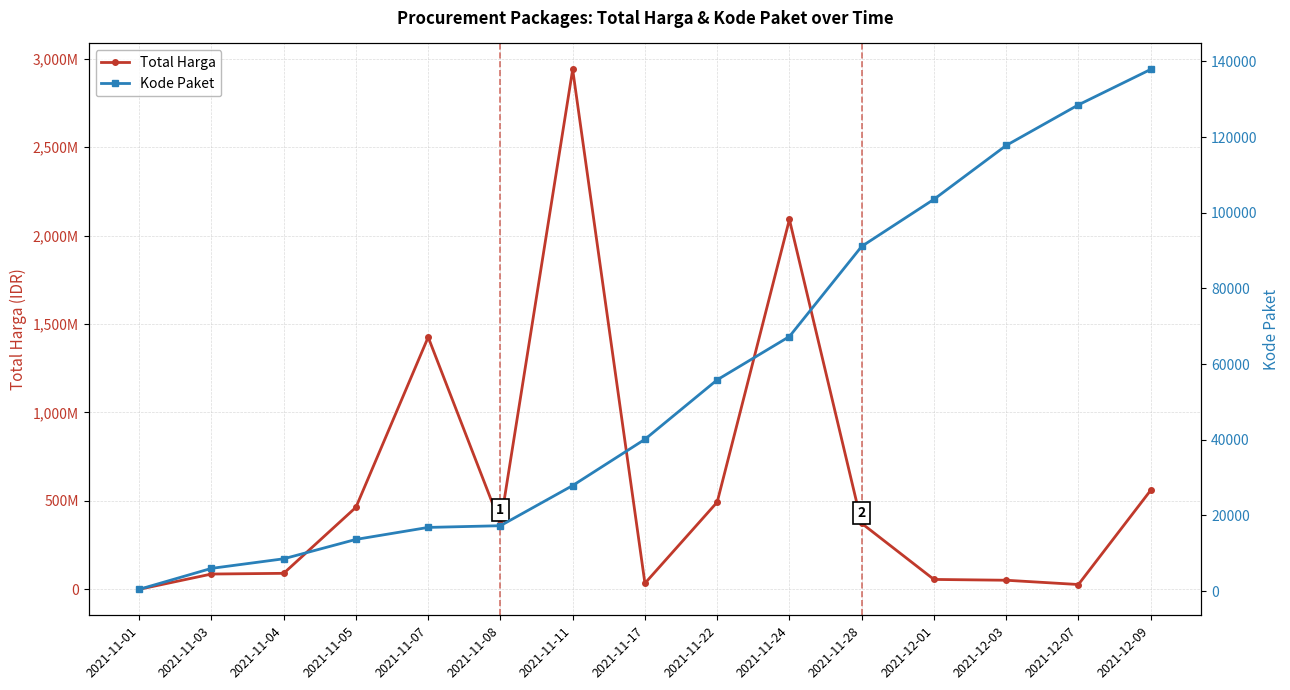

Reading left to right, transcribe all the data shown in this chart.

Total Harga: 2021-11-01=333600	2021-11-03=86661270	2021-11-04=90672075	2021-11-05=464002100	2021-11-07=1425867900	2021-11-08=370527900	2021-11-11=2939563240	2021-11-17=34292000	2021-11-22=493000000	2021-11-24=2091326200	2021-11-28=373404000	2021-12-01=56152800	2021-12-03=51601000	2021-12-07=27412000	2021-12-09=559971000
Kode Paket: 2021-11-01=464	2021-11-03=5997	2021-11-04=8530	2021-11-05=13652	2021-11-07=16823	2021-11-08=17272	2021-11-11=27891	2021-11-17=40112	2021-11-22=55826	2021-11-24=67279	2021-11-28=91101	2021-12-01=103541	2021-12-03=117783	2021-12-07=128516	2021-12-09=137876